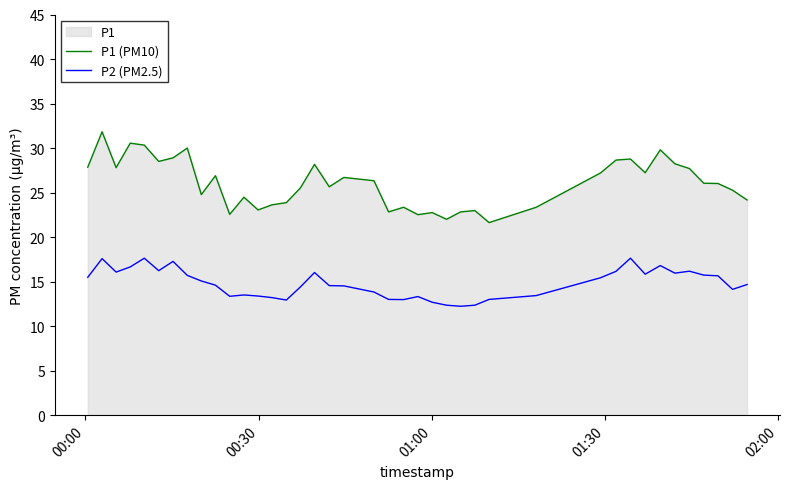

Which series has the largest total across all categories?

P1 (PM10)